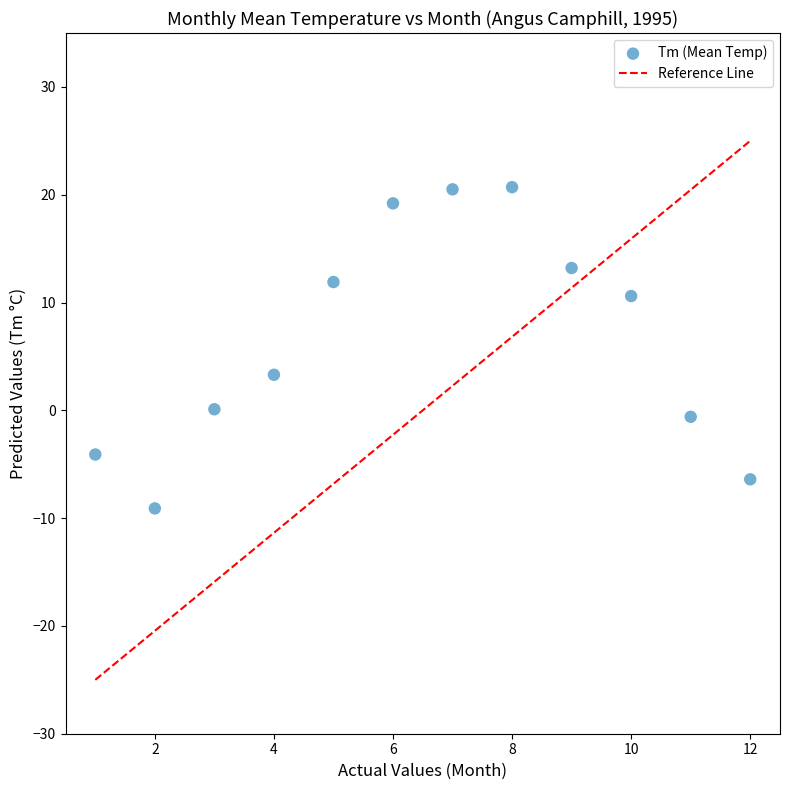

What Y value in the scatter plot is closest to 5?

3.3